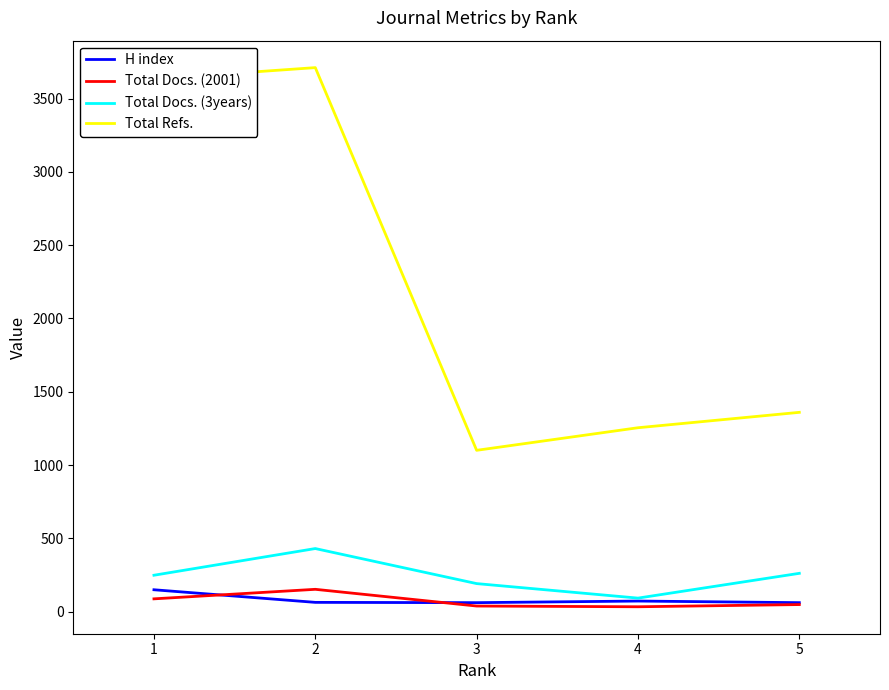

How many lines are shown in the chart?

4